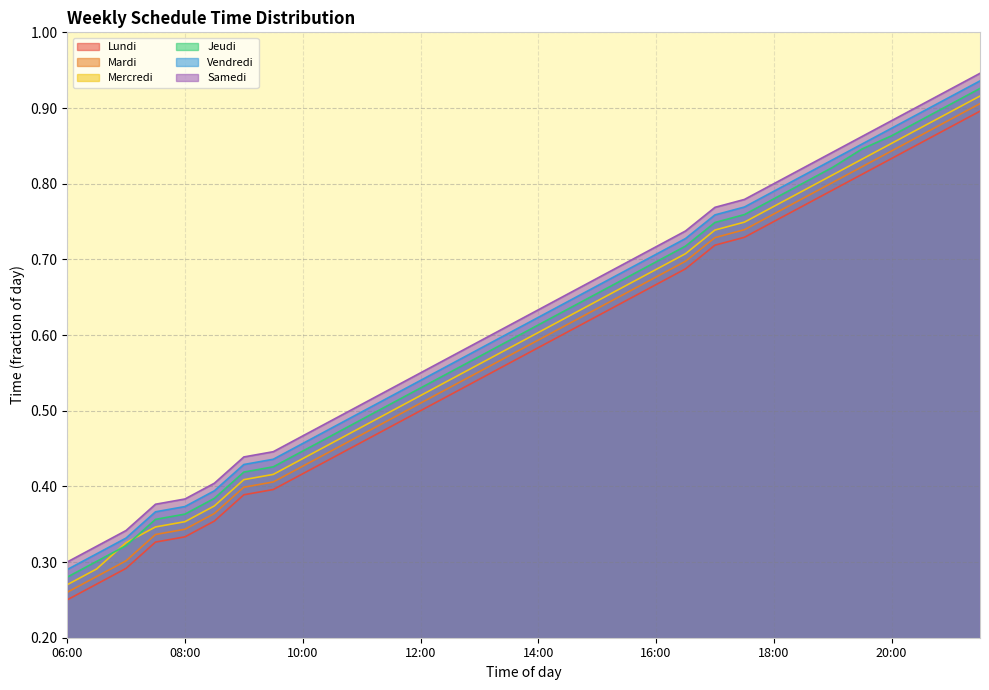

What is the value of the Mardi point at the 1st from the left?

0.3